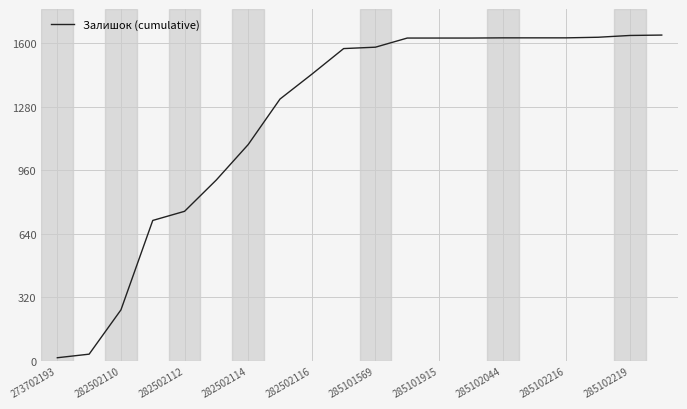

What is the difference between the maximum and minimum values?

1624